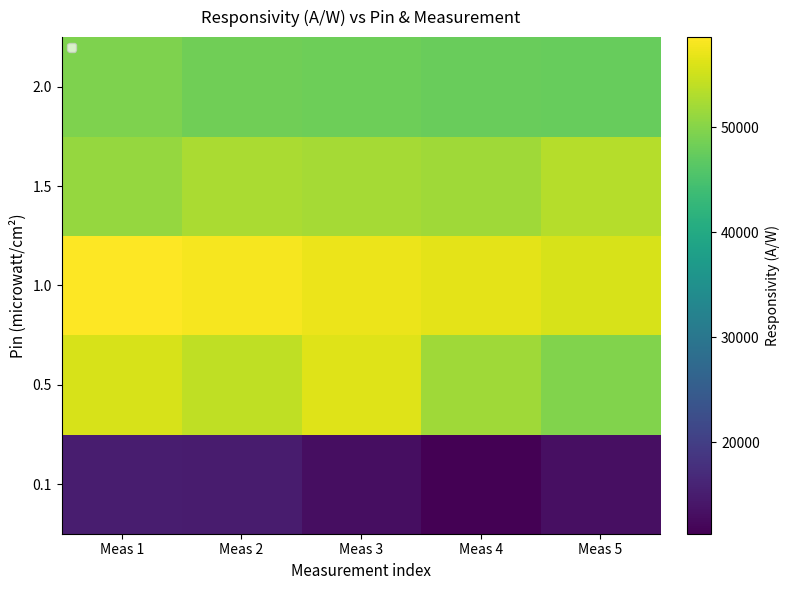

At which category does the chart reach its peak across all series?

Meas 1